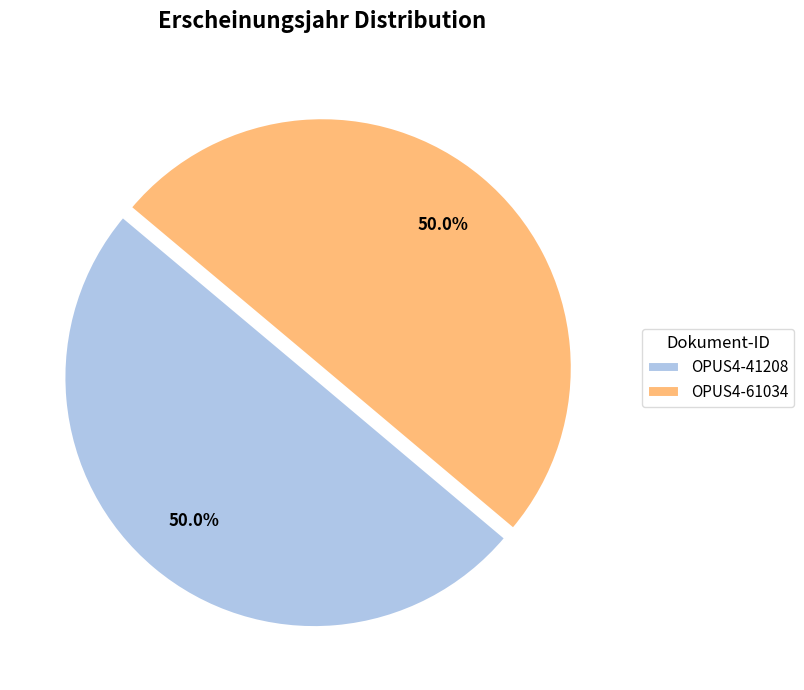

True or false: OPUS4-61034 accounts for 50% of the total.

True